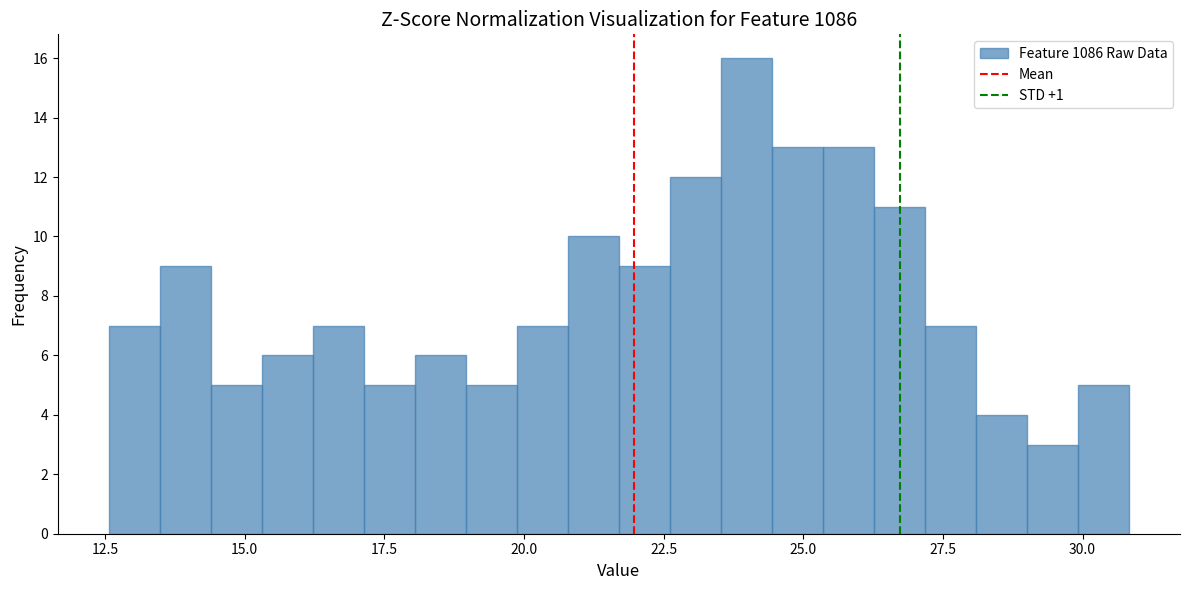

Around what value on the x-axis is the tallest bar? Give the approximate position of its centre, as read against the axis.

24.0